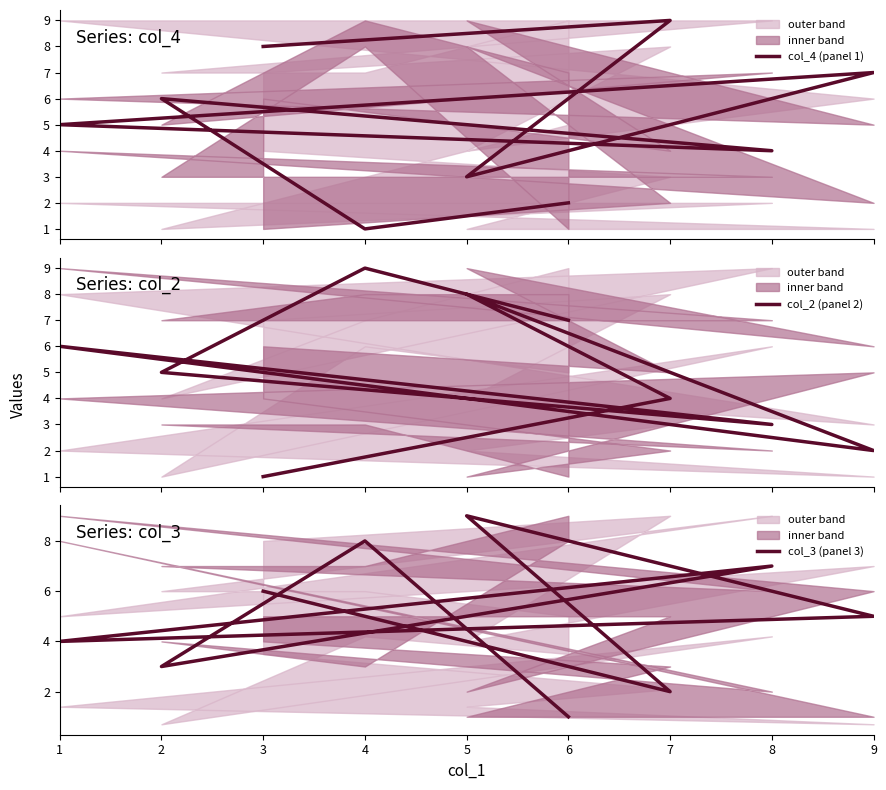

Does the chart have visible grid lines?

No